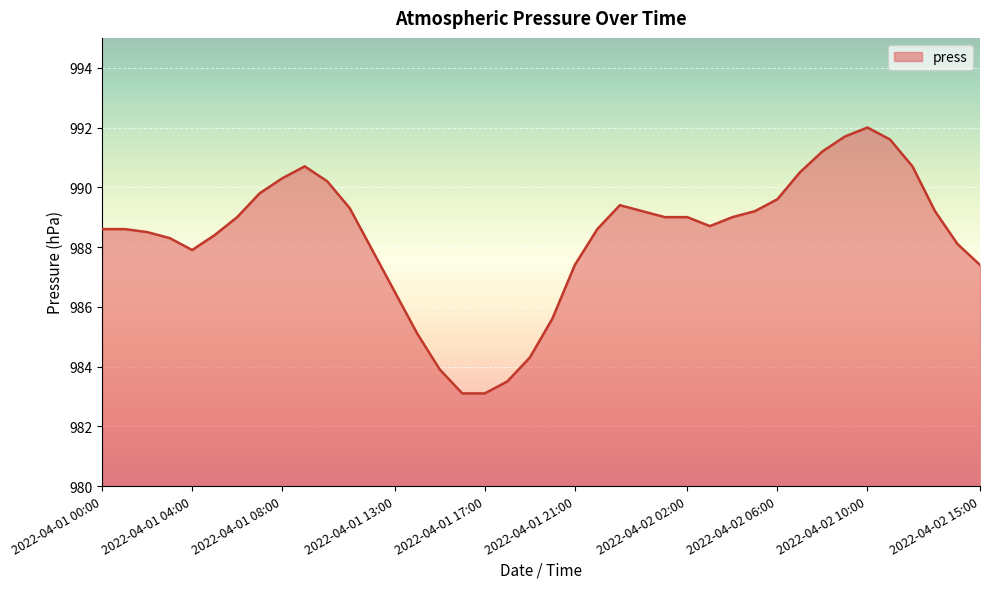

What is the minimum value shown in the chart?

983.1